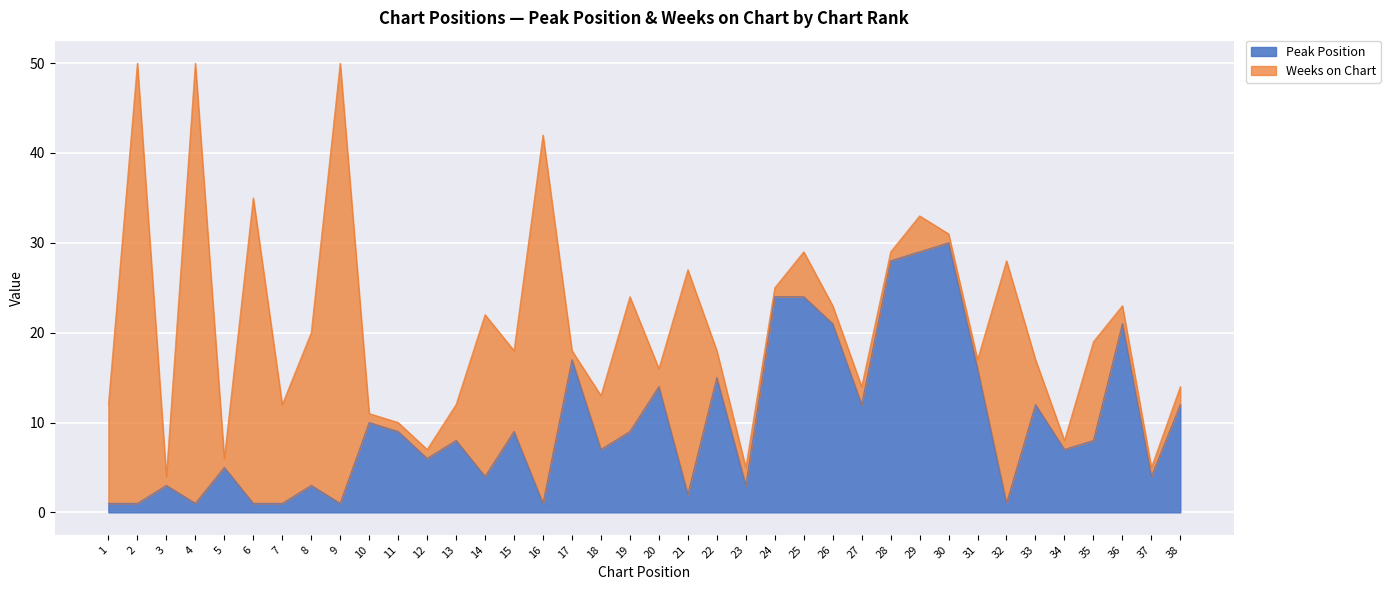

How many lines are shown in the chart?

2